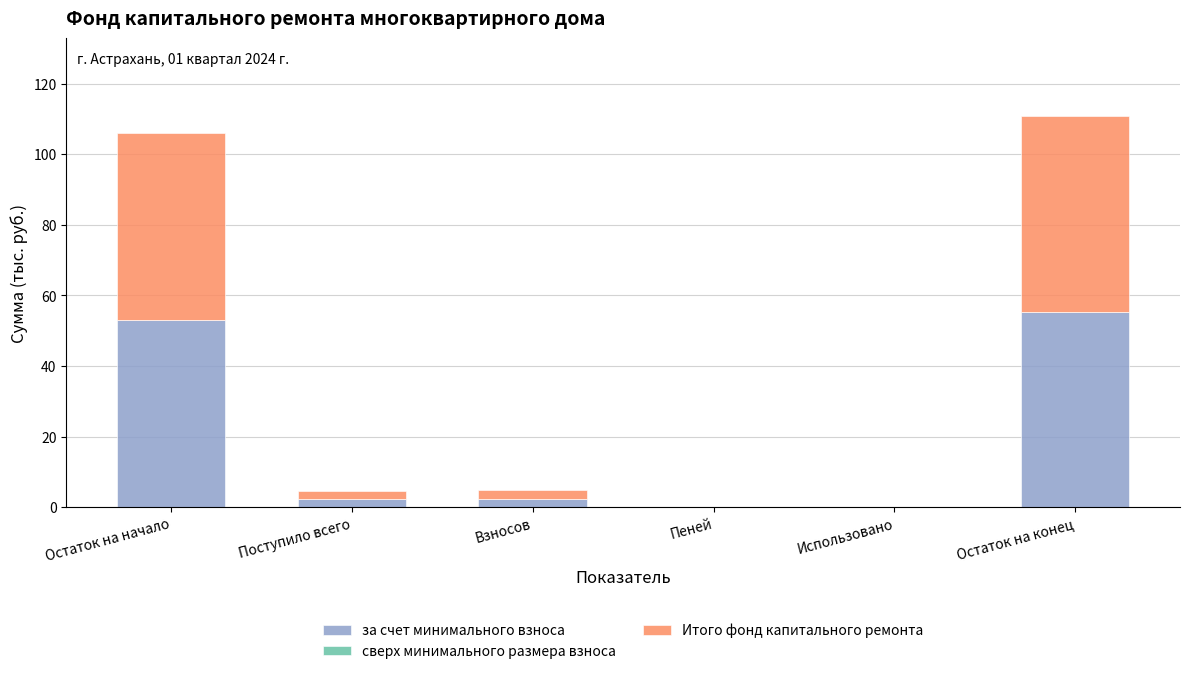

Count the number of data series in this chart.

2